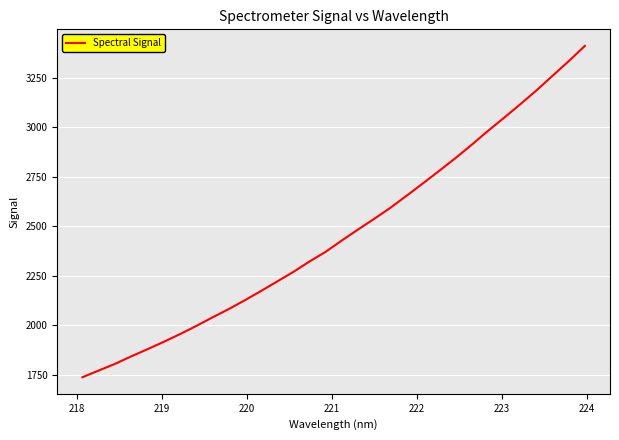

What is the difference between the maximum and minimum values?

1673.5